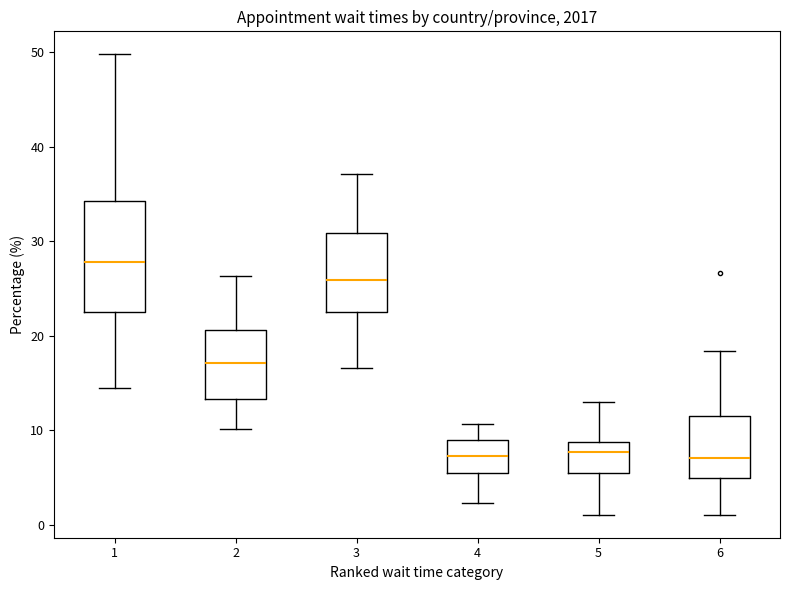

Comparing the boxes themselves (not the whiskers), which one is the tallest?

1